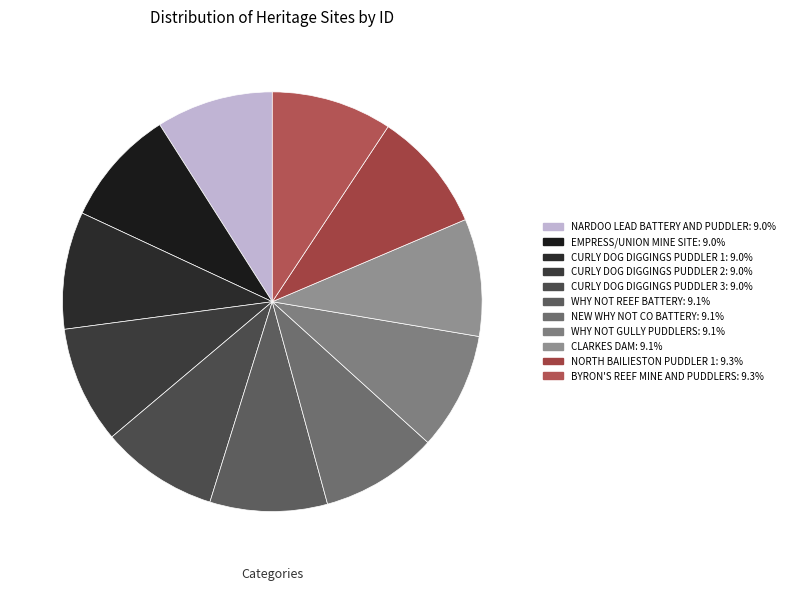

Between BYRON'S REEF MINE AND PUDDLERS and NARDOO LEAD BATTERY AND PUDDLER, which is larger?

BYRON'S REEF MINE AND PUDDLERS